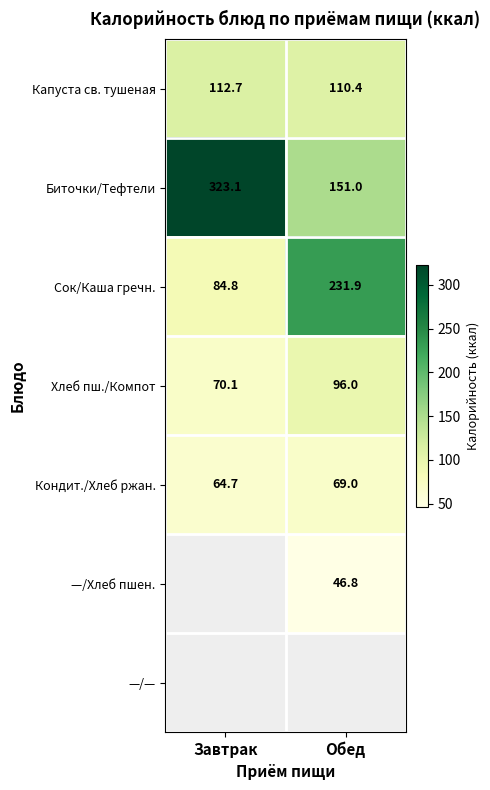

Which category has the lowest value in the Хлеб пш./Компот series?

Завтрак